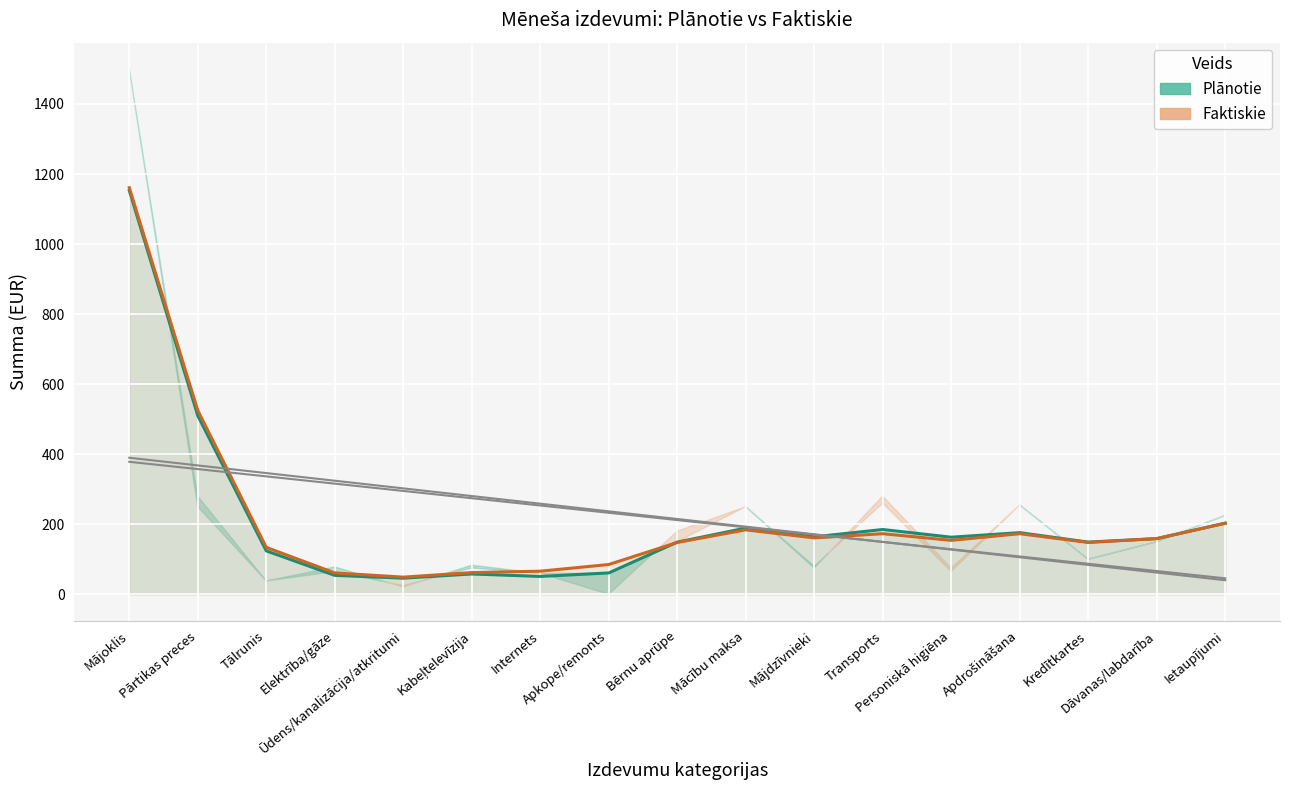

What is the value of the Plānotie point at the 10th from the left?

189